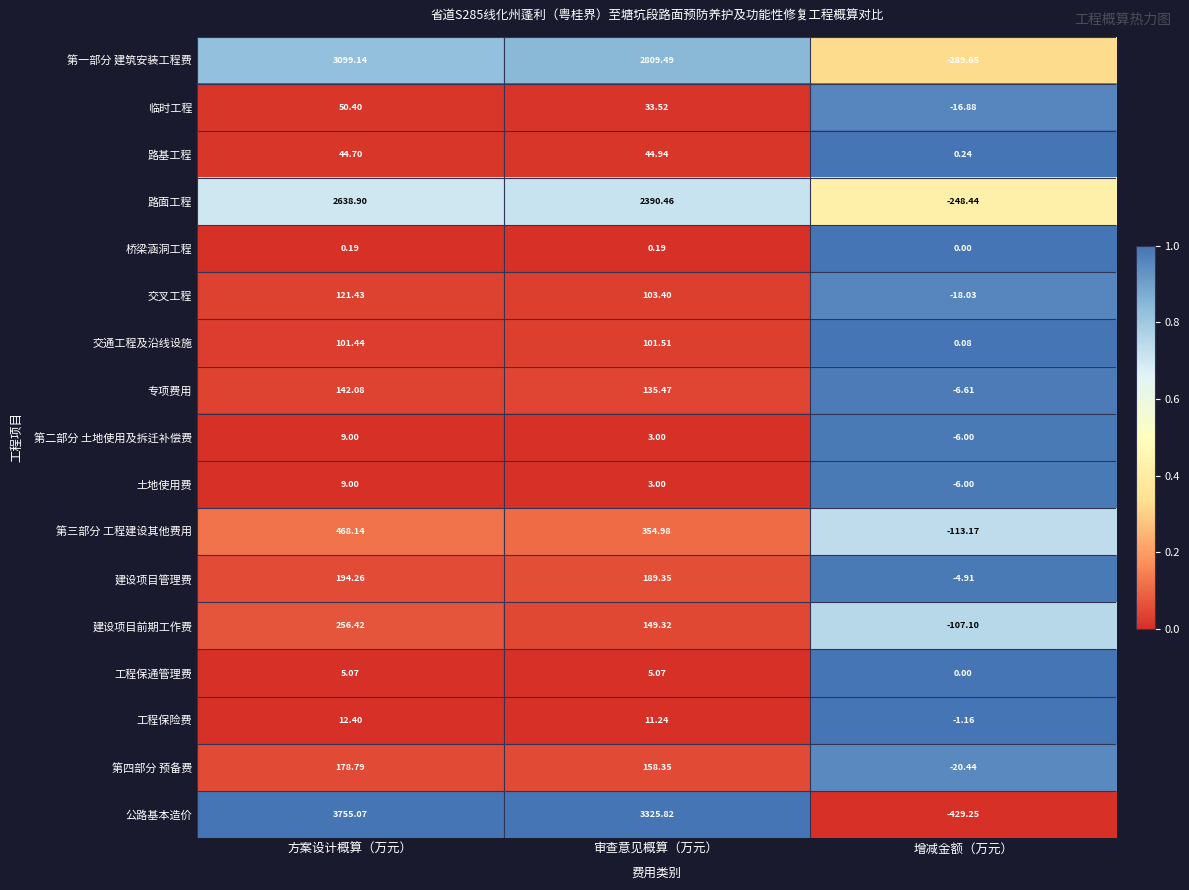

At which category is the sum across all series the highest?

方案设计概算（万元）